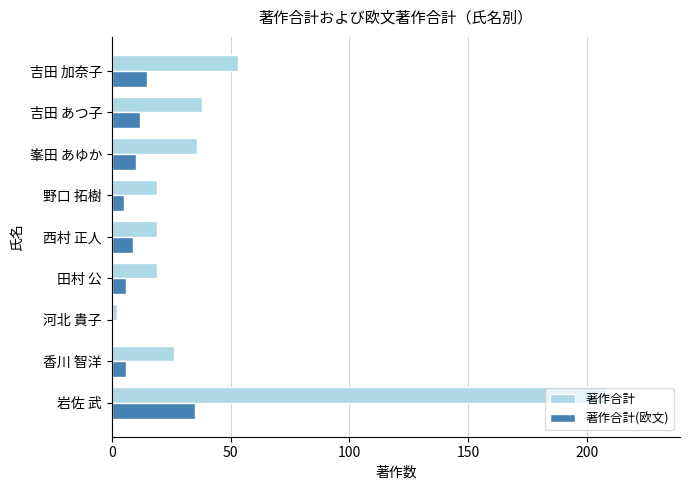

Which label corresponds to the largest value in the chart?

岩佐 武